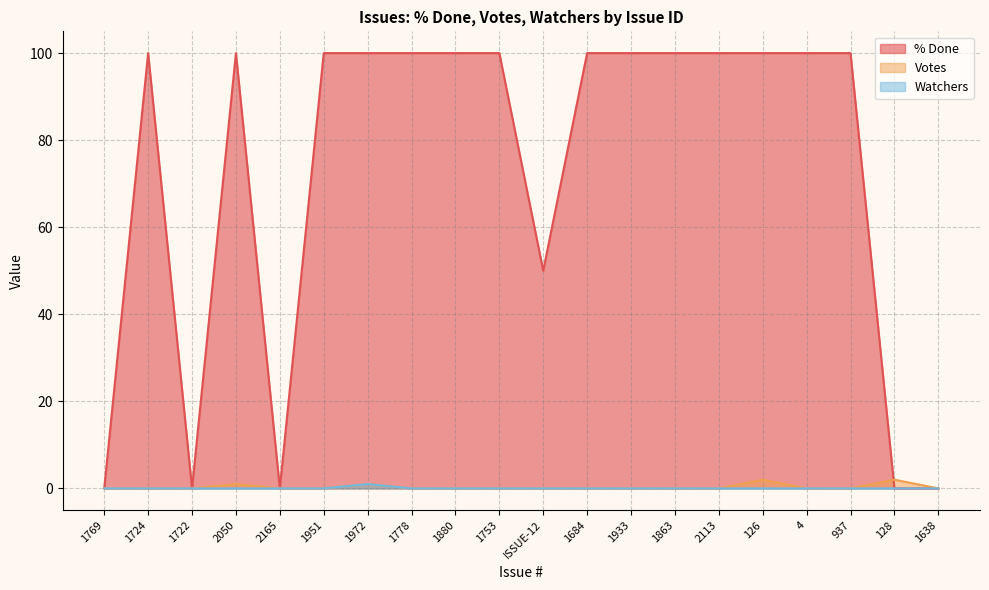

What is the label of the 8th point from the left?

1778